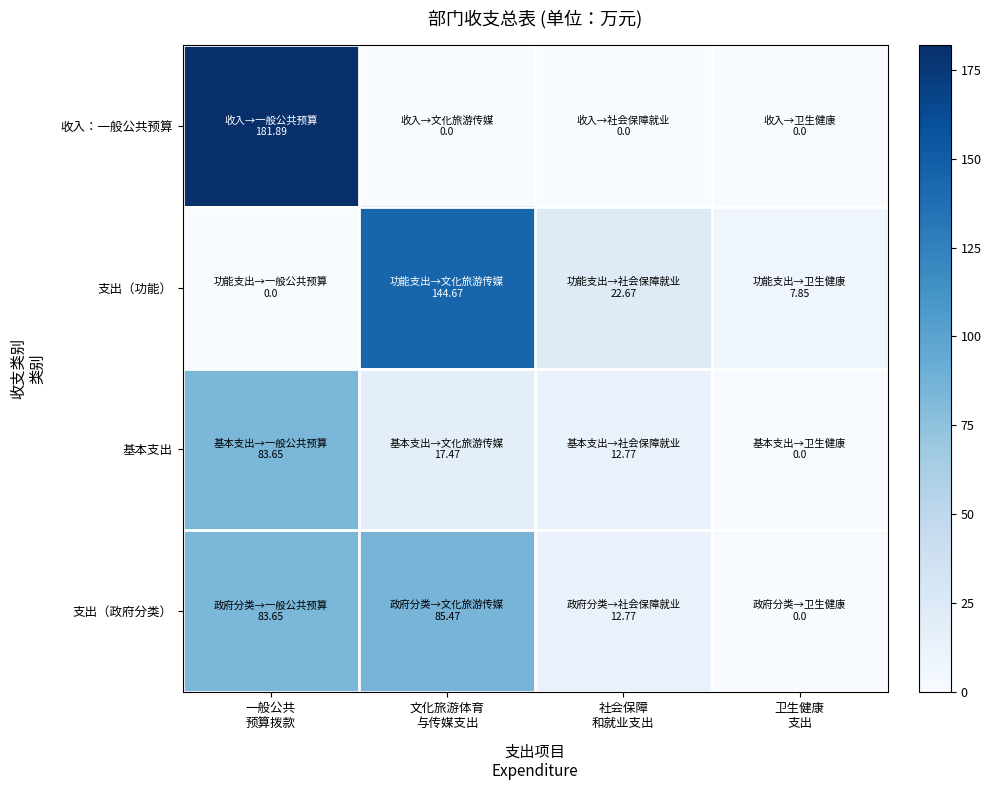

At which category is the sum across all series the highest?

一般公共
预算拨款